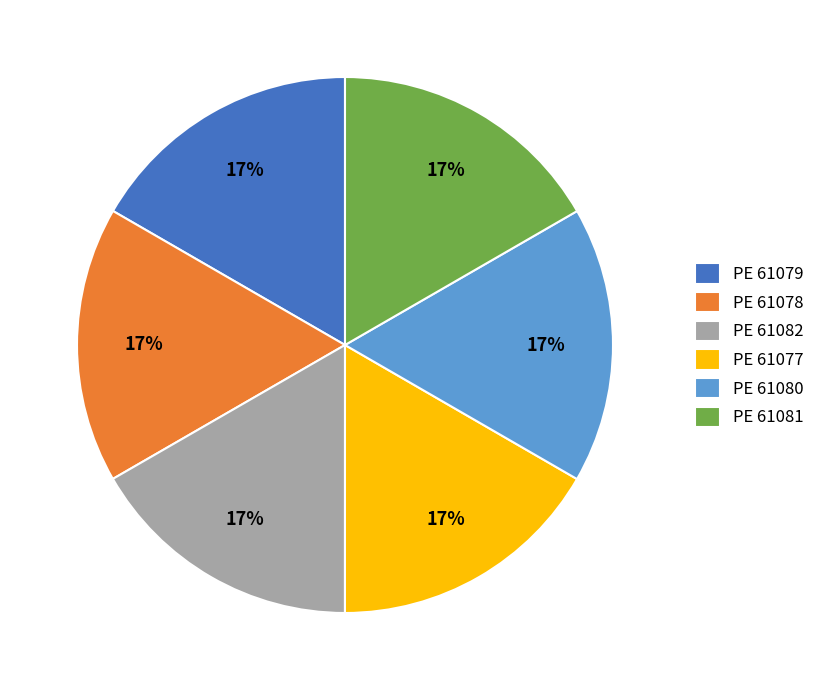

Is the sum of PE 61082 and PE 61077 greater than half?

No